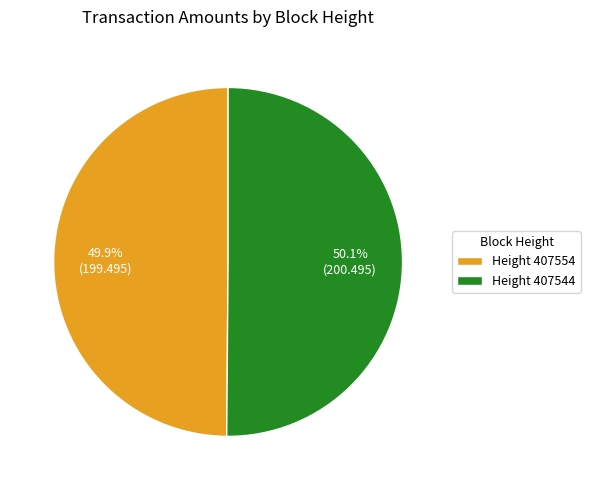

Approximately how many times larger is the value at Height 407554 compared to Height 407544?

1.0